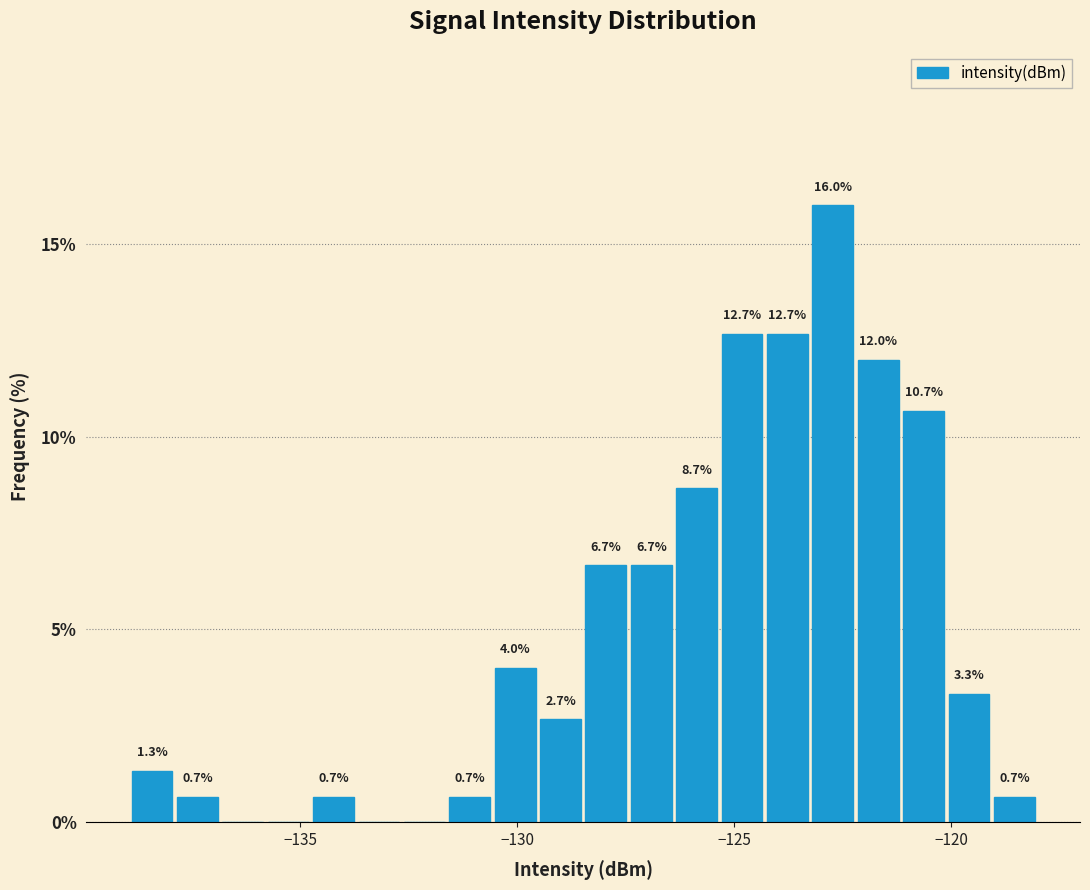

Read against the x-axis, roughly where is the centre of the tallest bar?

-122.5